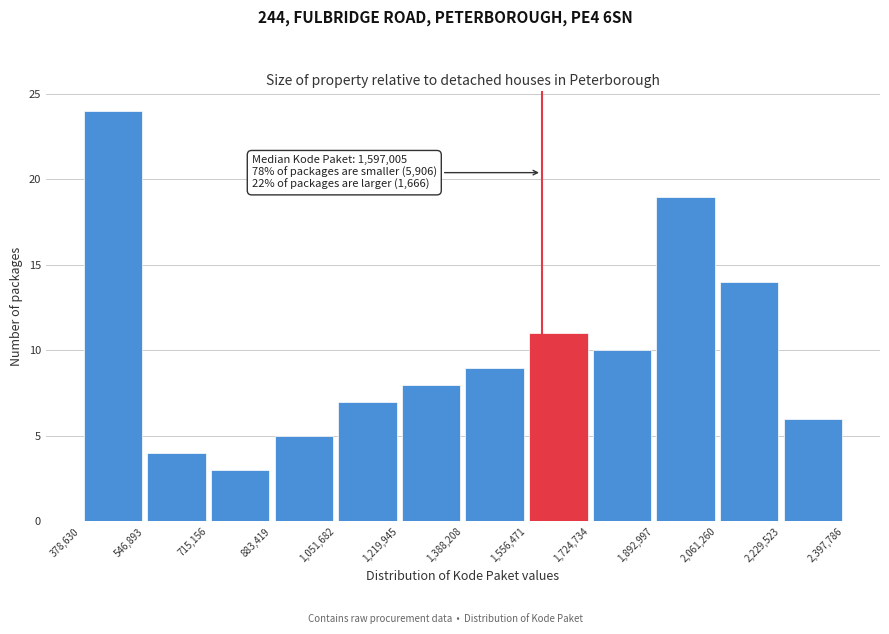

Which range on the x-axis has the tallest bar?

378,630 to 546,893